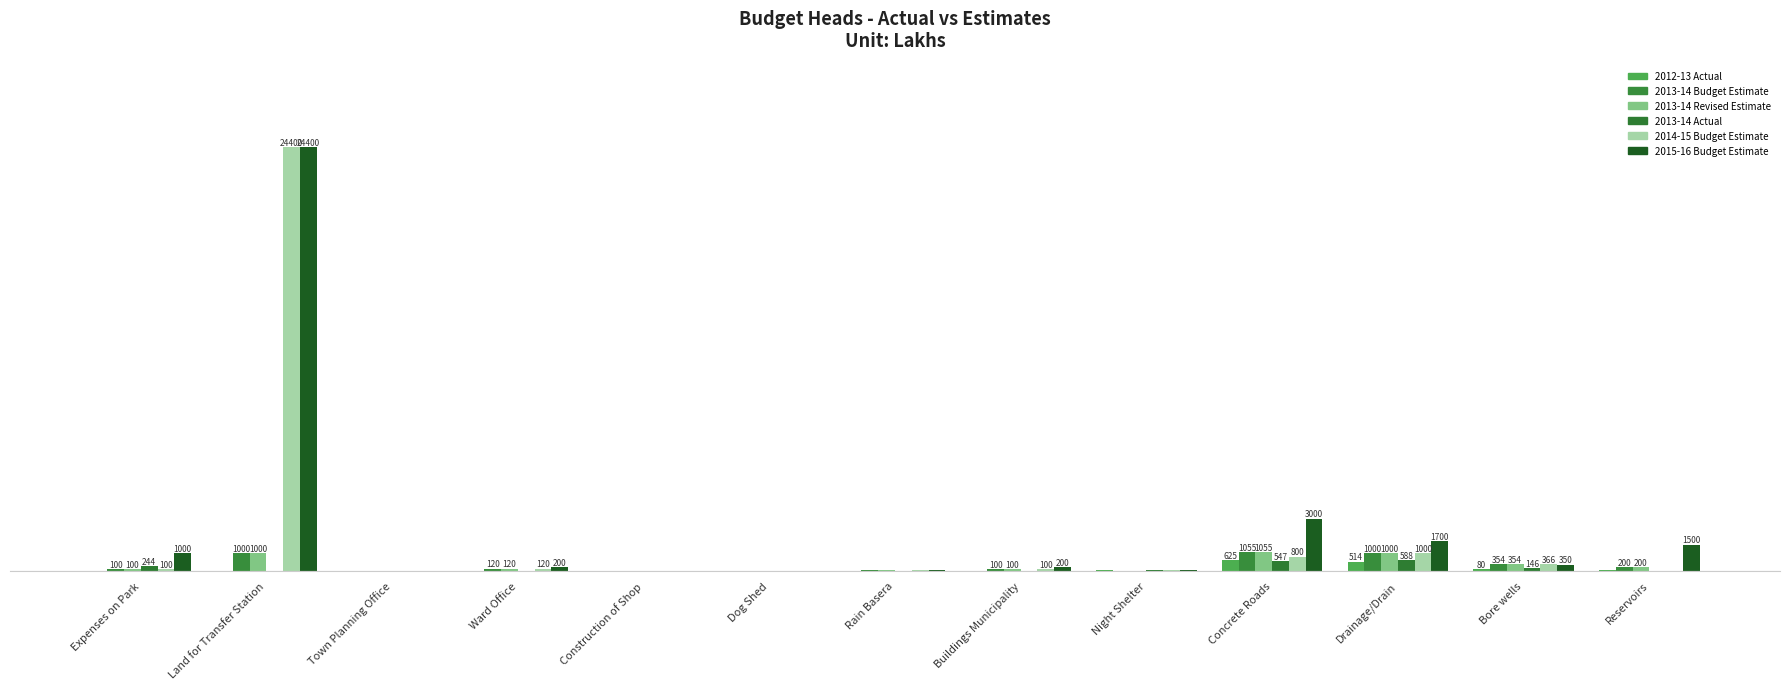

Are the bars grouped side by side (vs. stacked)?

Yes